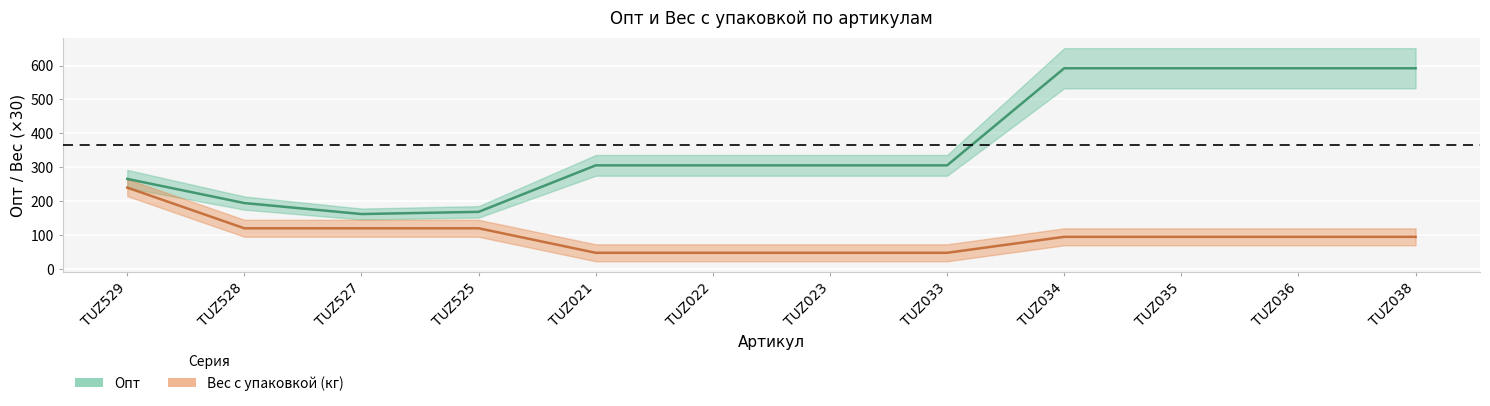

The value of Вес с упаковкой (кг) at TUZ022 is 47.7. True or false?

True